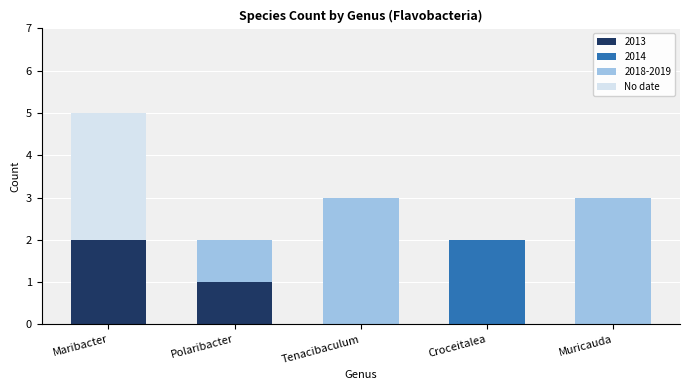

Which category has the highest value in the 2013 series?

Maribacter